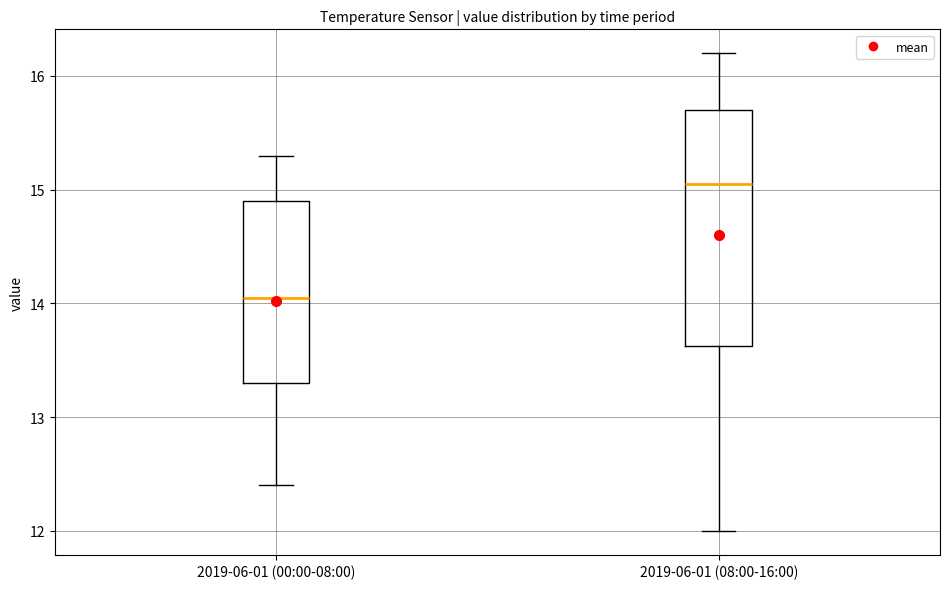

Which box has the highest median line?

2019-06-01 (08:00-16:00)